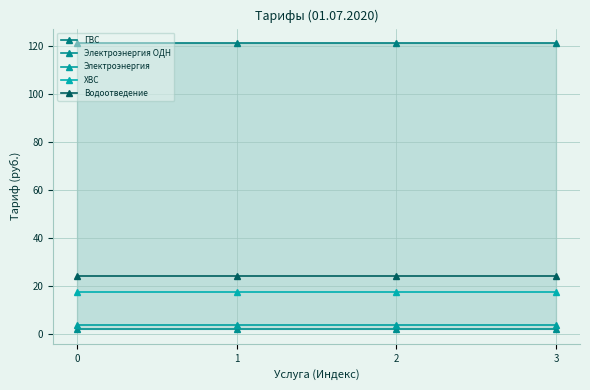

The Электроэнергия series shows 2.5 at 2. True or false?

False